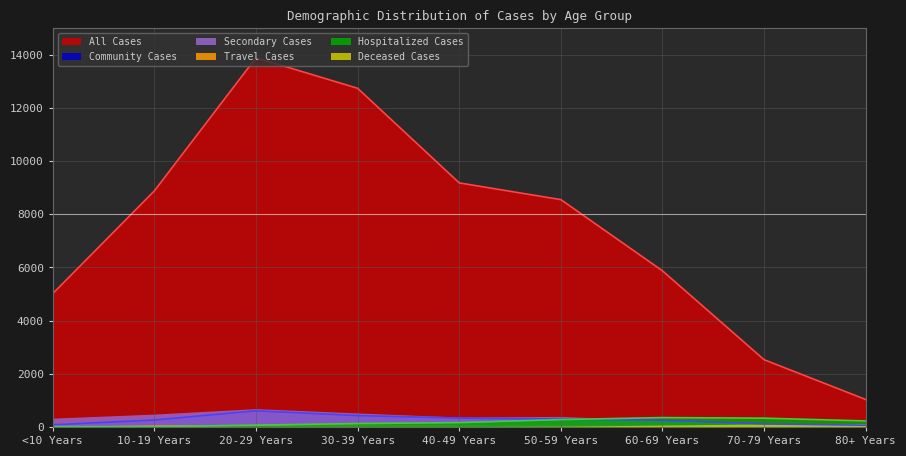

Where does the Community Cases series first go above 262?

20-29 Years